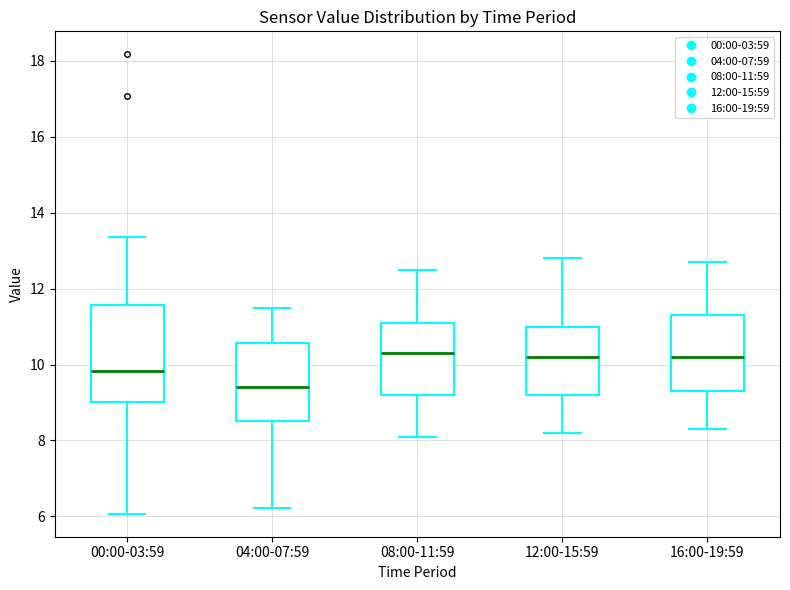

Reading left to right, read every box against the y-axis: the position of its median line, the range the box covers, and the ends of its whiskers. The values are not printed on the chart, so give them approximately, as read against the axis.

00:00-03:59: median 9.8, box 9.0 to 11.6, whiskers 6.0 to 13.4
04:00-07:59: median 9.4, box 8.6 to 10.6, whiskers 6.2 to 11.6
08:00-11:59: median 10.4, box 9.2 to 11.2, whiskers 8.2 to 12.6
12:00-15:59: median 10.2, box 9.2 to 11.0, whiskers 8.2 to 12.8
16:00-19:59: median 10.2, box 9.4 to 11.4, whiskers 8.4 to 12.8